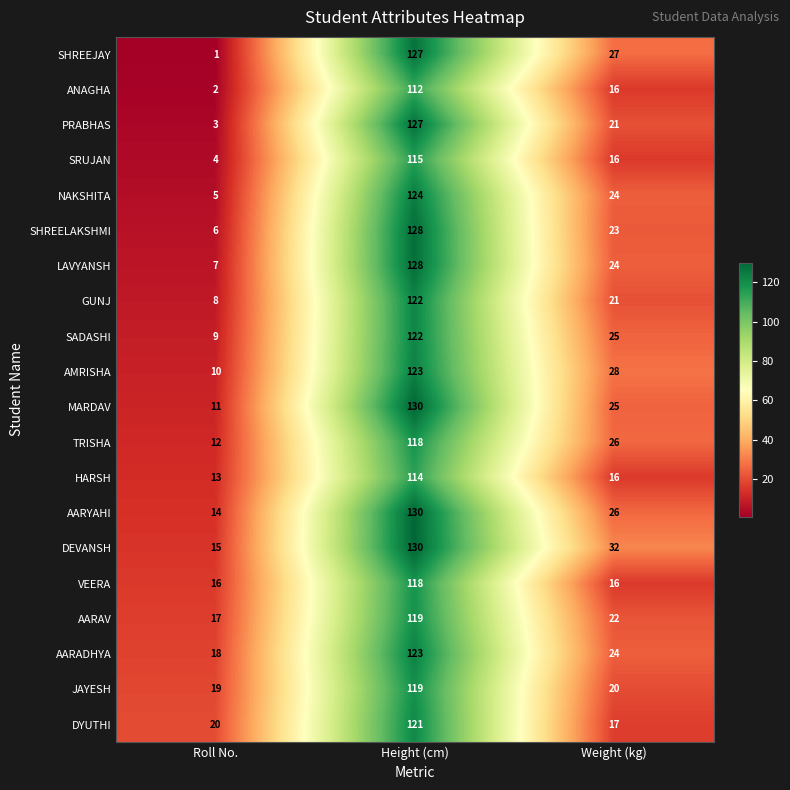

The AARAV series shows 35 at Weight (kg). True or false?

False